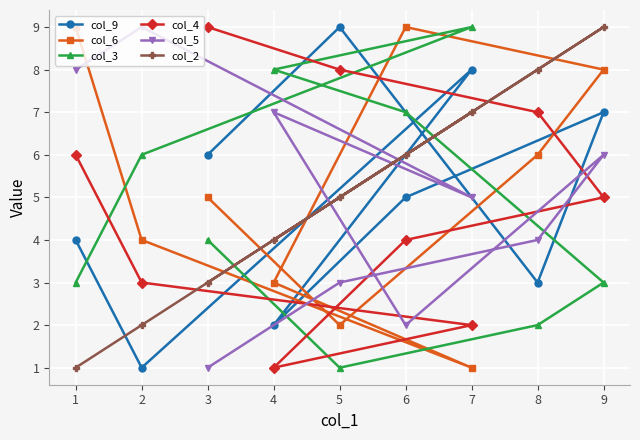

What are all the series names shown in the legend?

col_9, col_6, col_3, col_4, col_5, col_2